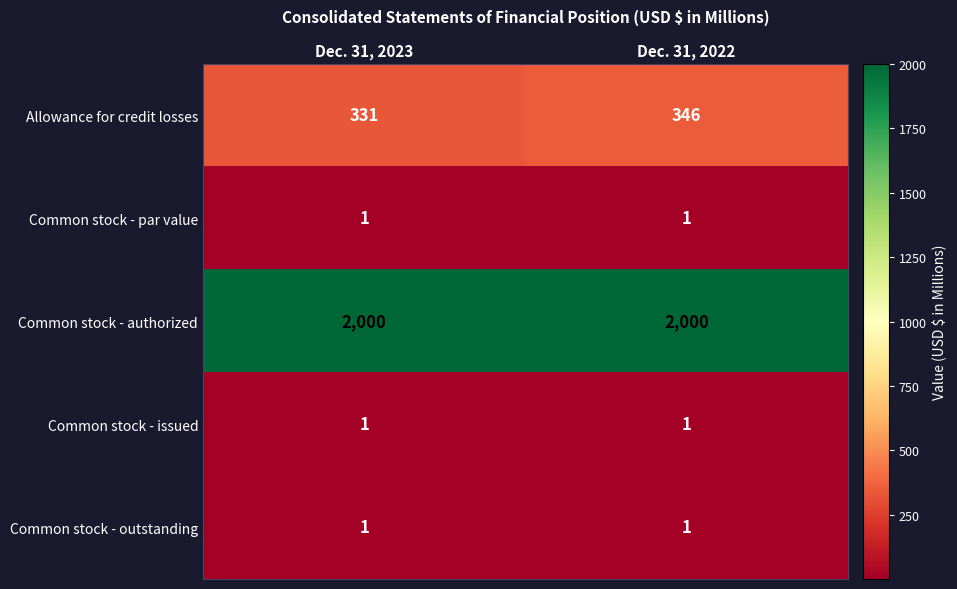

What is the greatest value displayed?

2000